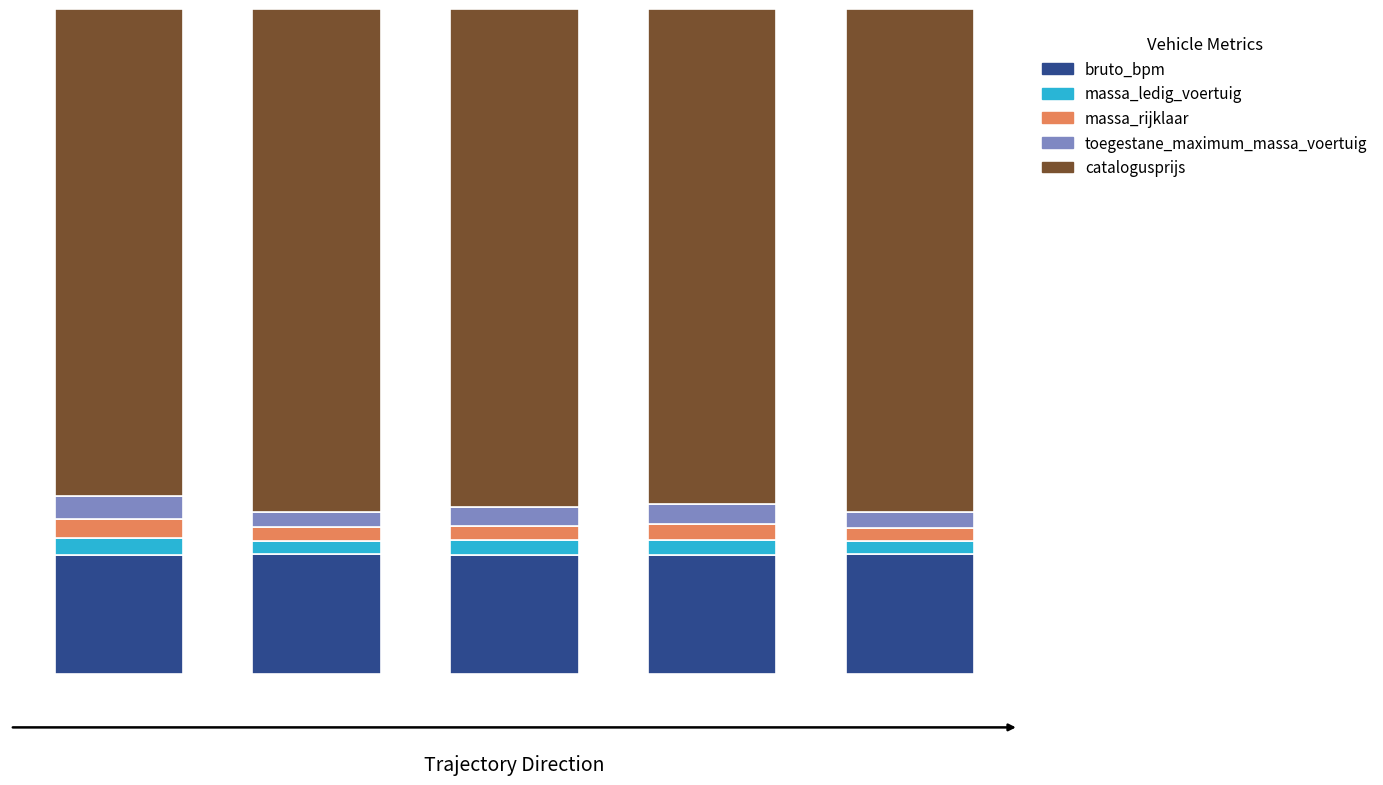

Does the chart contain stacked bars?

Yes